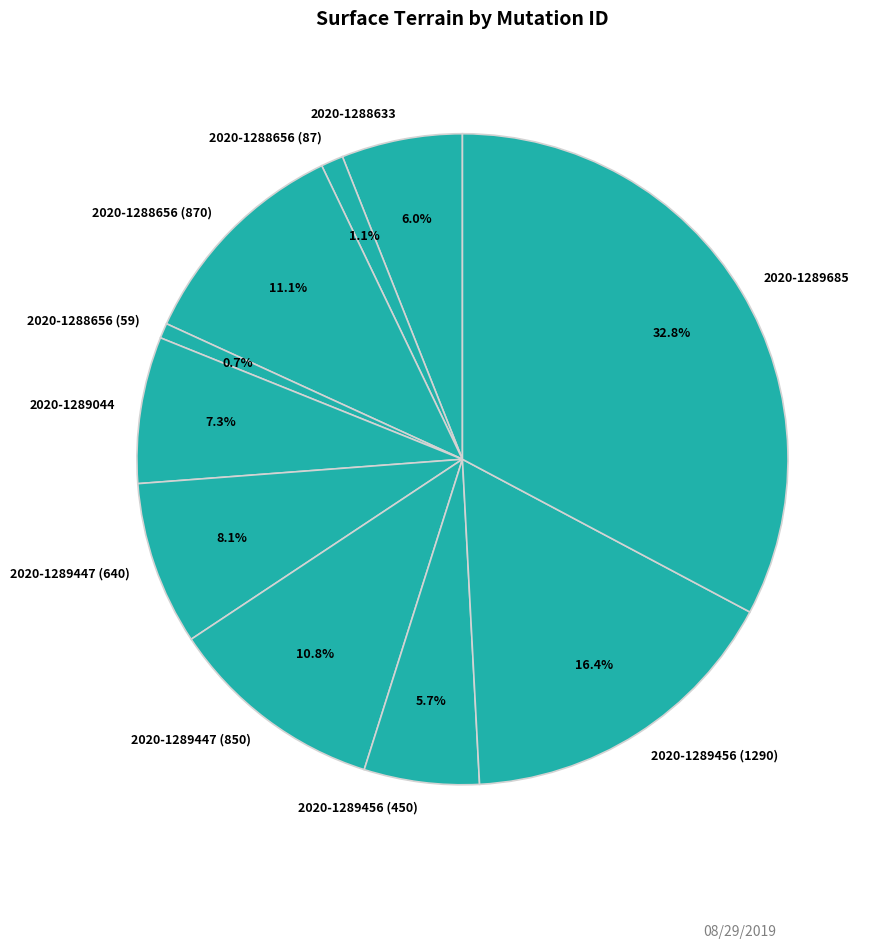

To the nearest percent, what is the difference between the largest and smallest slice percentages?

32%